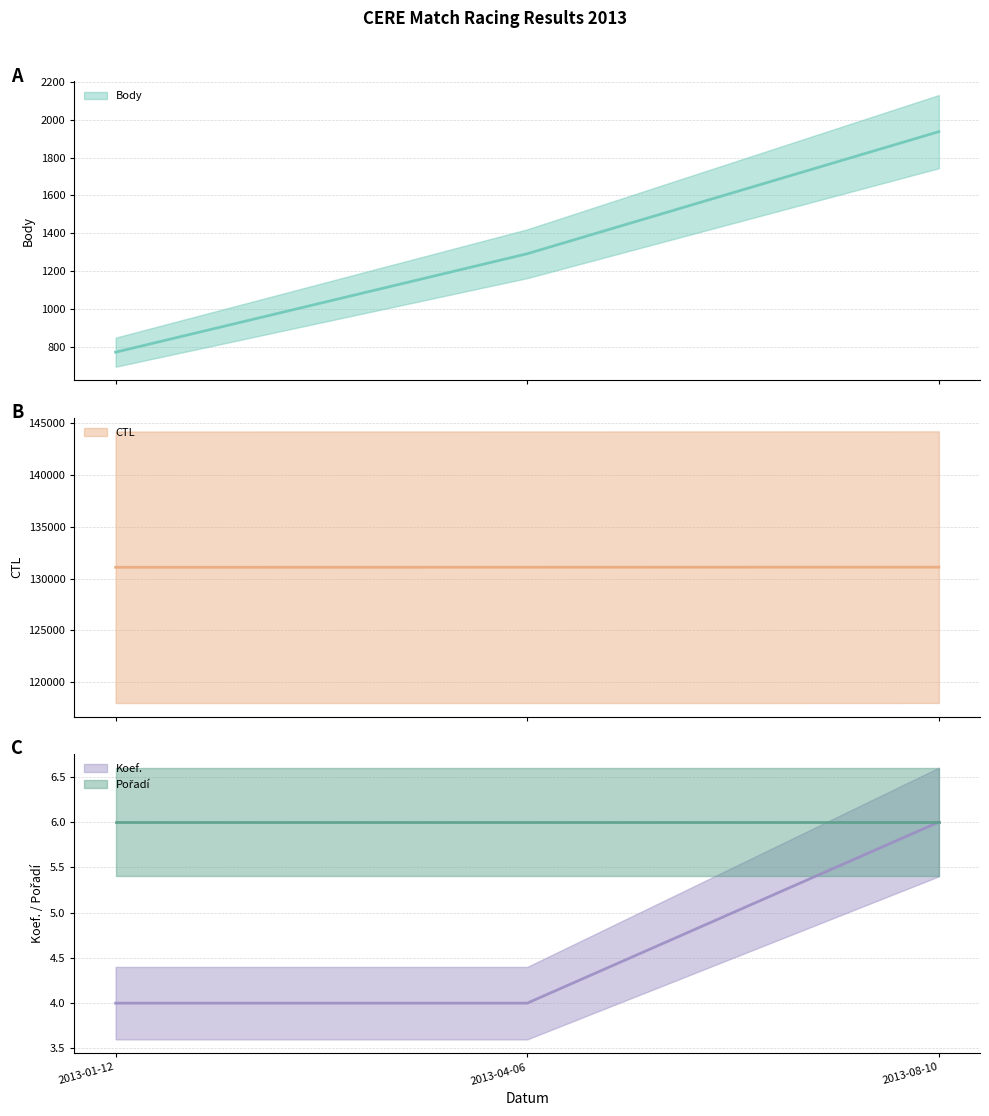

Is the value of CTL (line) at 2013-04-06 greater than the value of Koef. (line) at 2013-01-12?

Yes